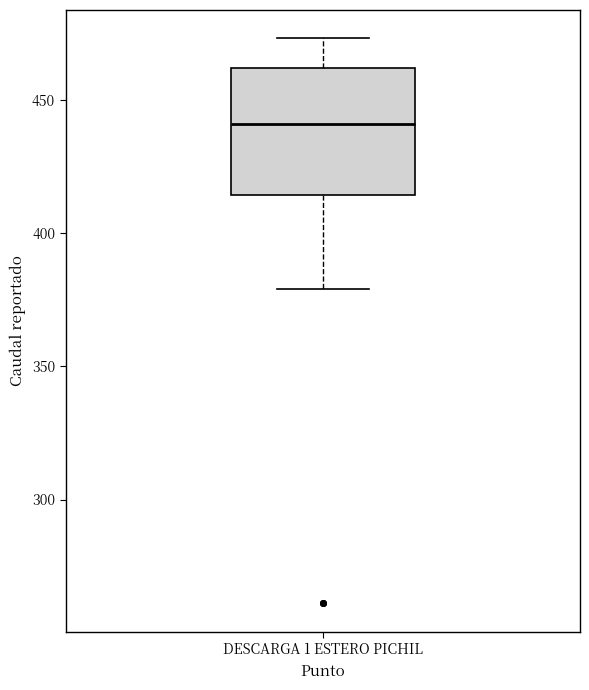

Read this box plot against the y-axis: the position of the median line, the range covered by the box, and the ends of both whiskers. The values are not printed on the chart, so give them approximately, as read against the axis.

median 440, box 415 to 460, whiskers 380 to 475